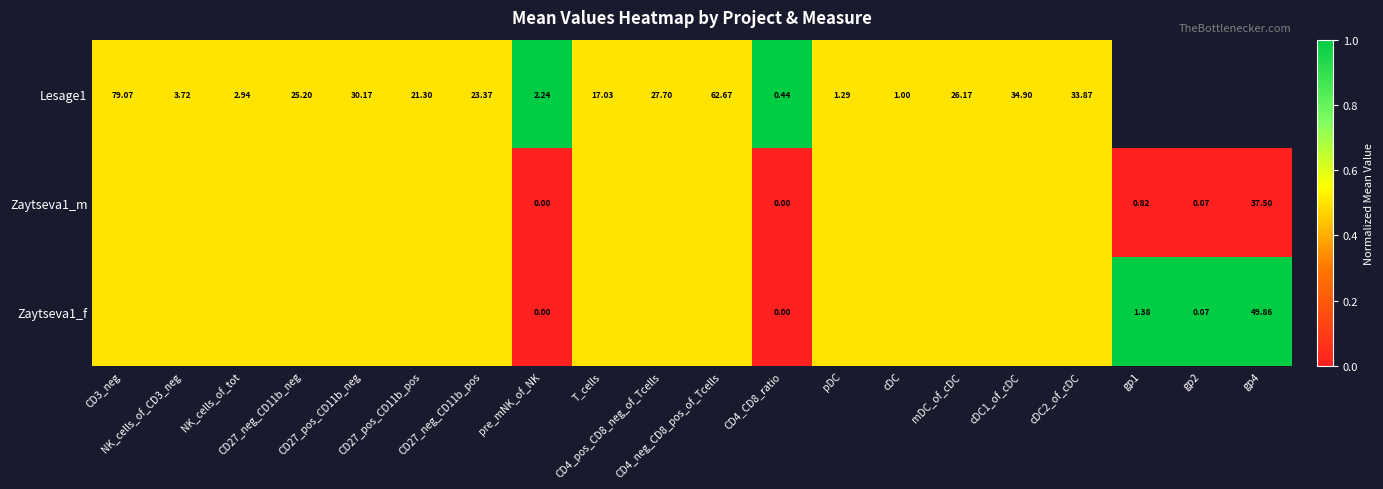

What value does the Zaytseva1_m series have at NK_cells_of_CD3_neg?

0.5